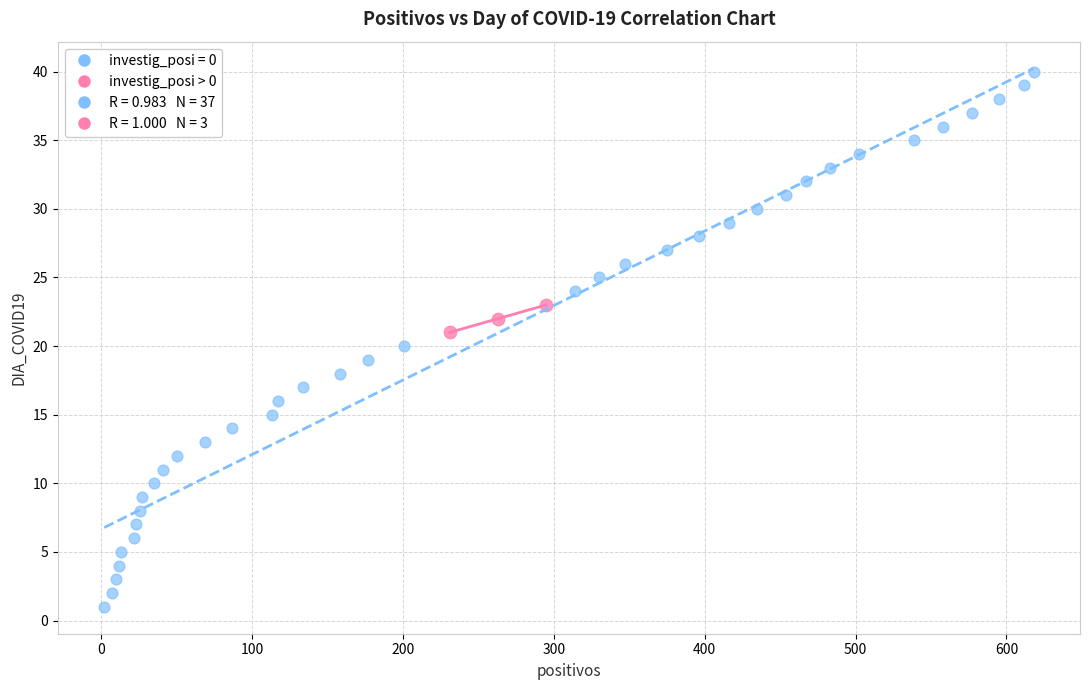

Which series contains the highest Y value?

investig_posi = 0